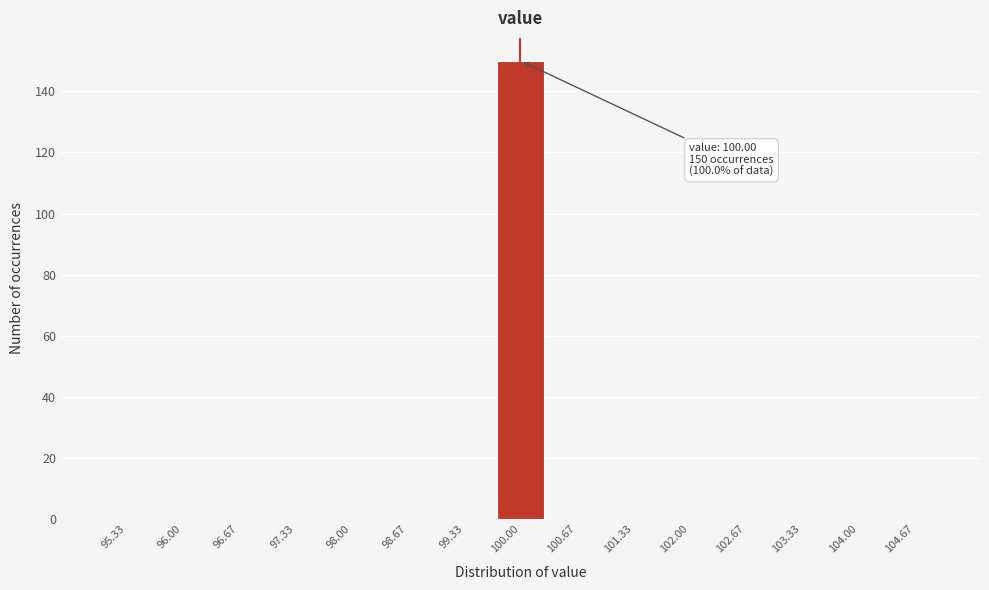

Over which range of the x-axis is the bar tallest?

99.7 to 100.3